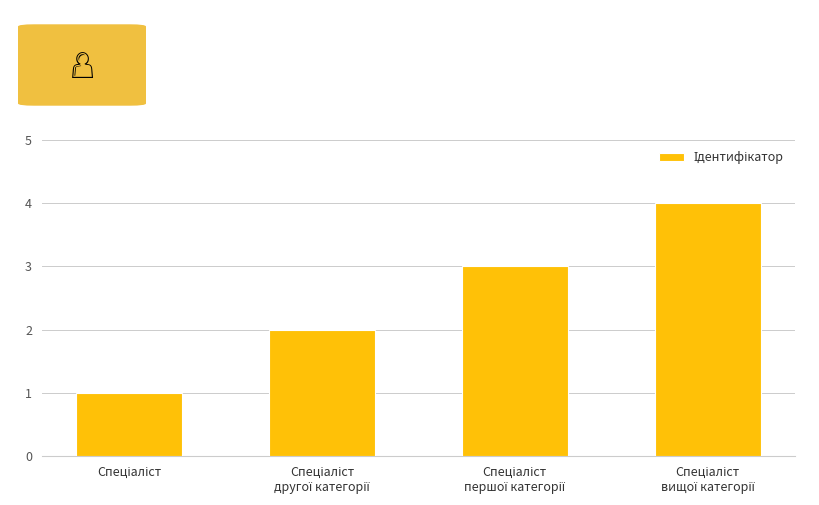

What is the maximum value shown in the chart?

4